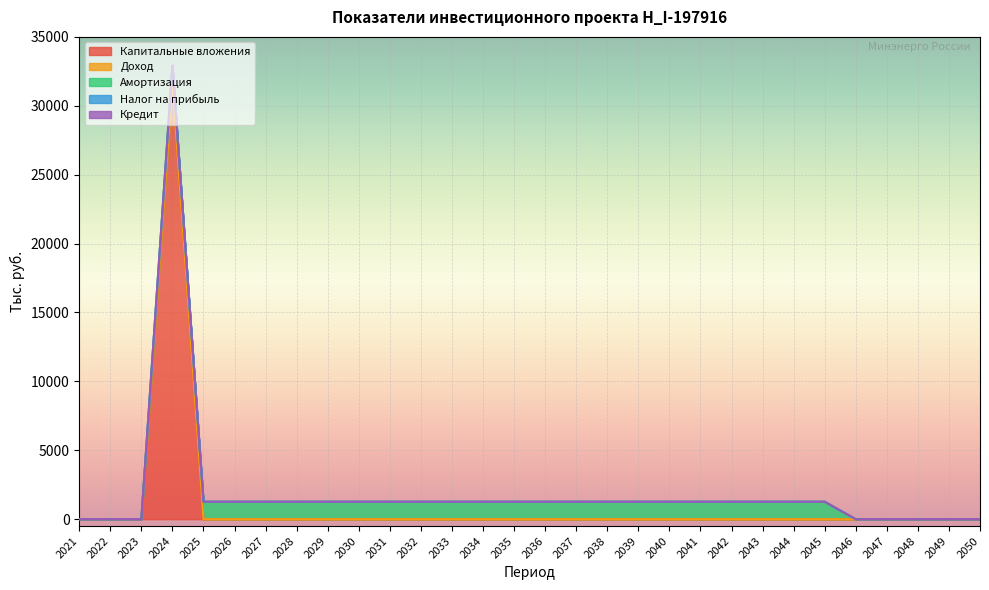

Which series has the largest total across all categories?

Капитальные вложения